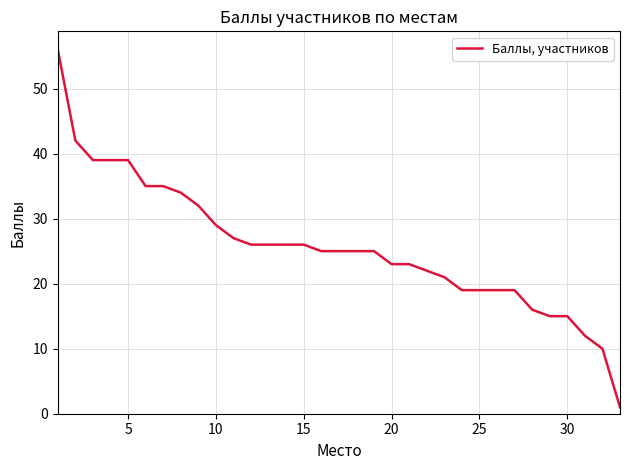

How many series are shown in this chart?

1